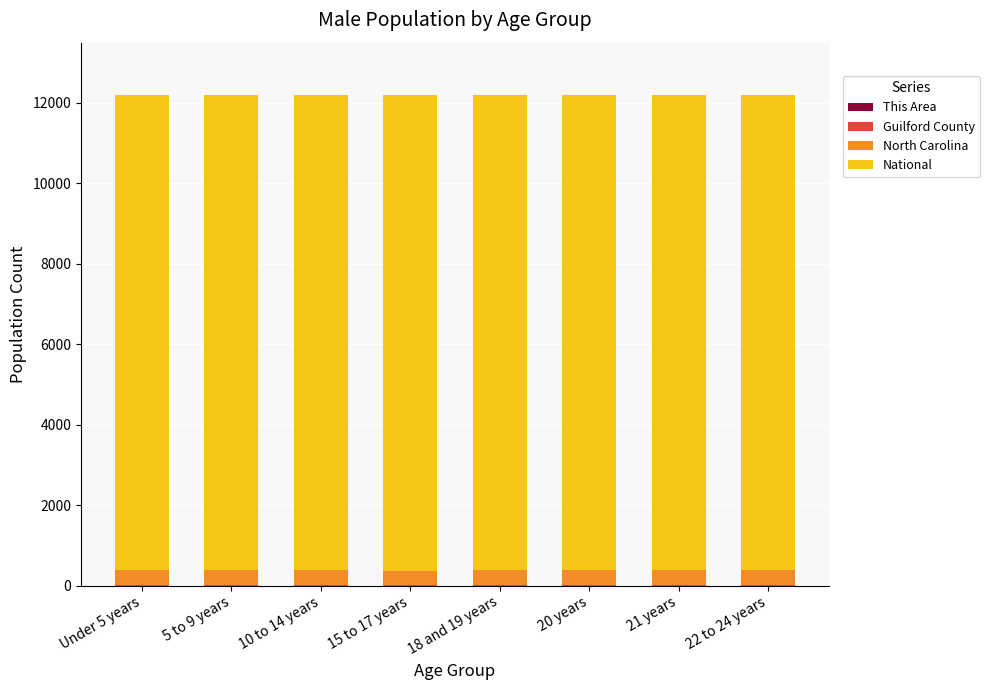

What is the total value across all series at 5 to 9 years?

12200.0